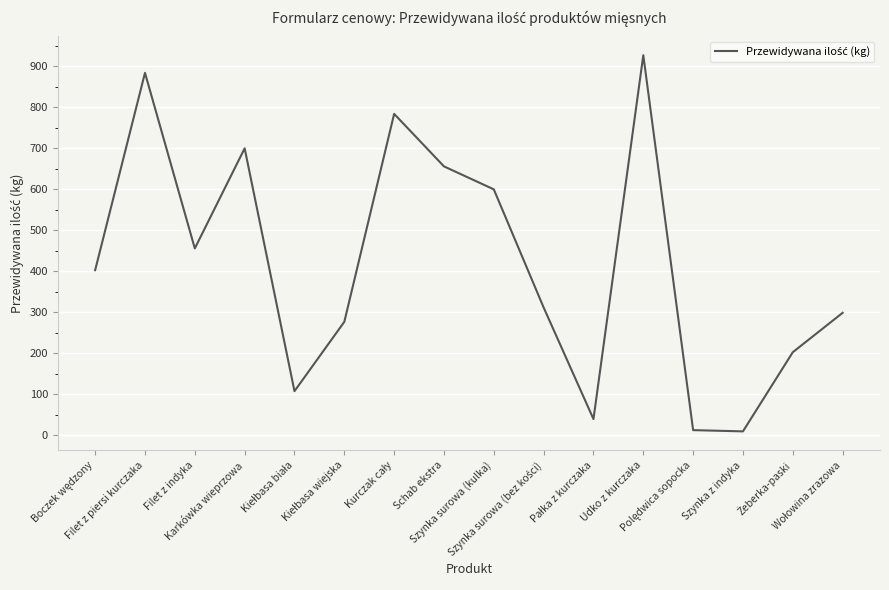

What is the difference between the maximum and minimum values?

917